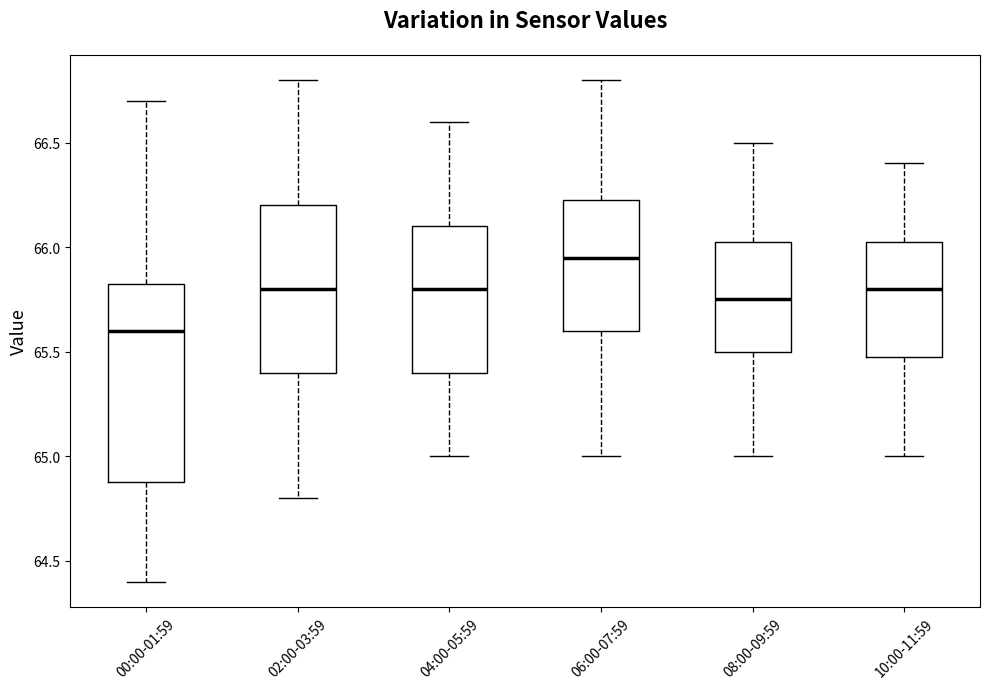

Where is the upper edge of the box for 08:00-09:59 on the y-axis? The values are not printed on the chart, so give them approximately, as read against the axis.

66.05